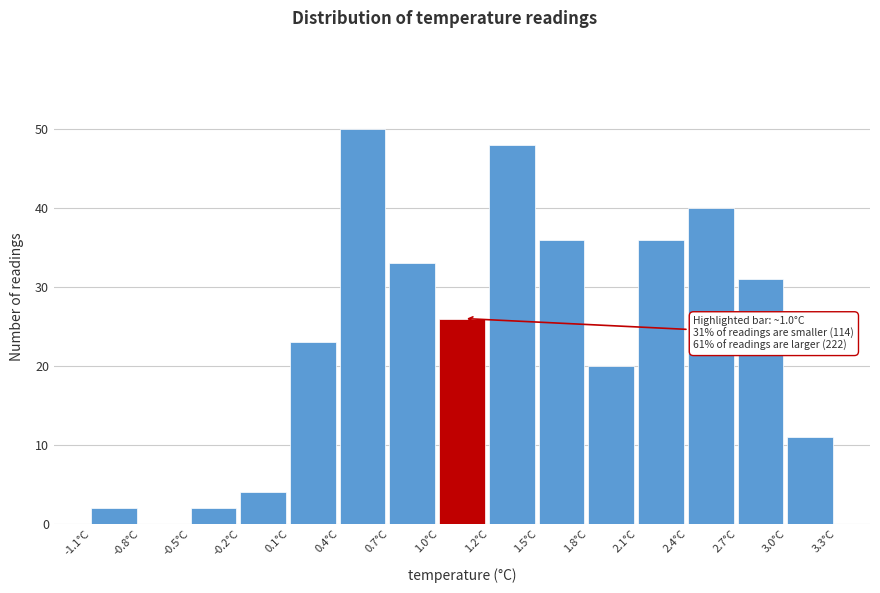

Which range on the x-axis has the tallest bar?

0.35 to 0.65